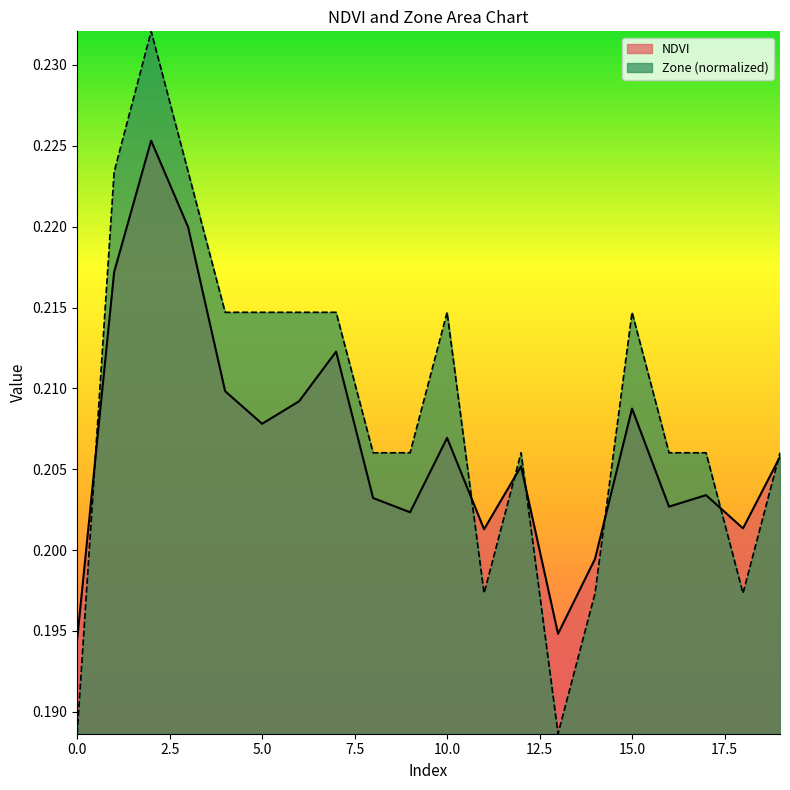

At which category is the sum across all series the highest?

2